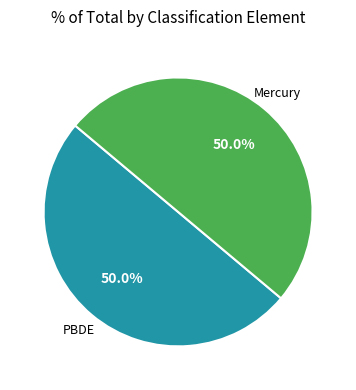

How many slices are in this pie chart?

2